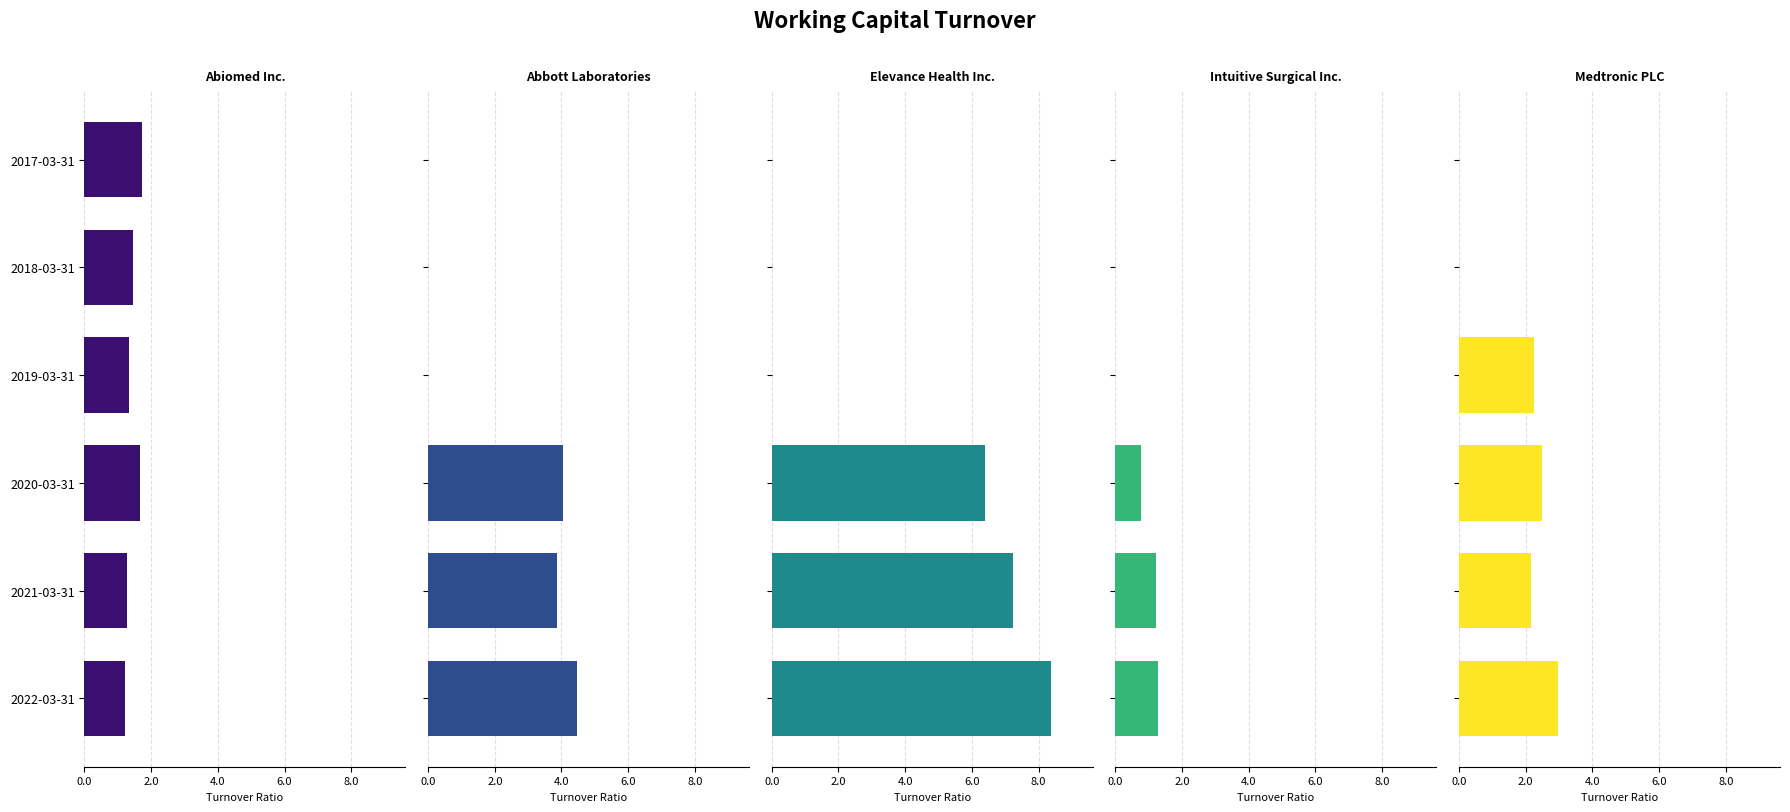

Does the chart contain any negative values?

No